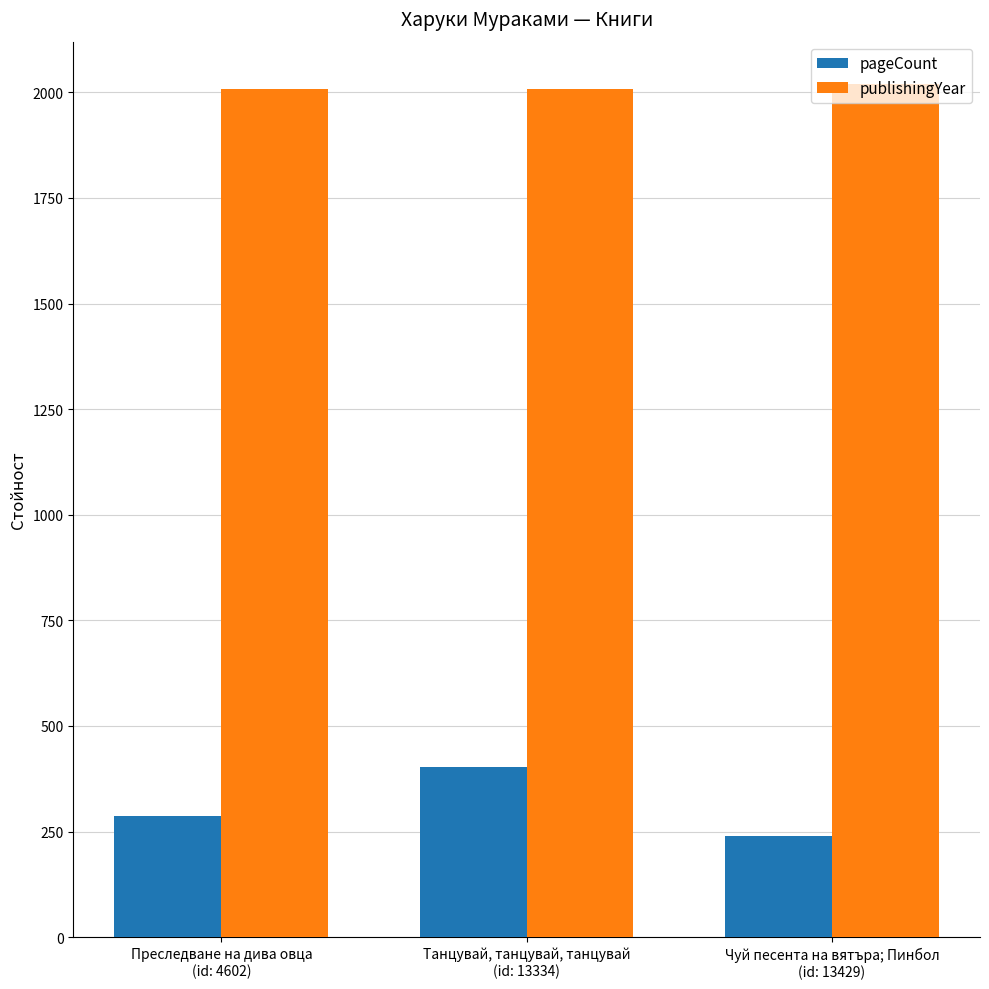

What are all the series names shown in the legend?

pageCount, publishingYear